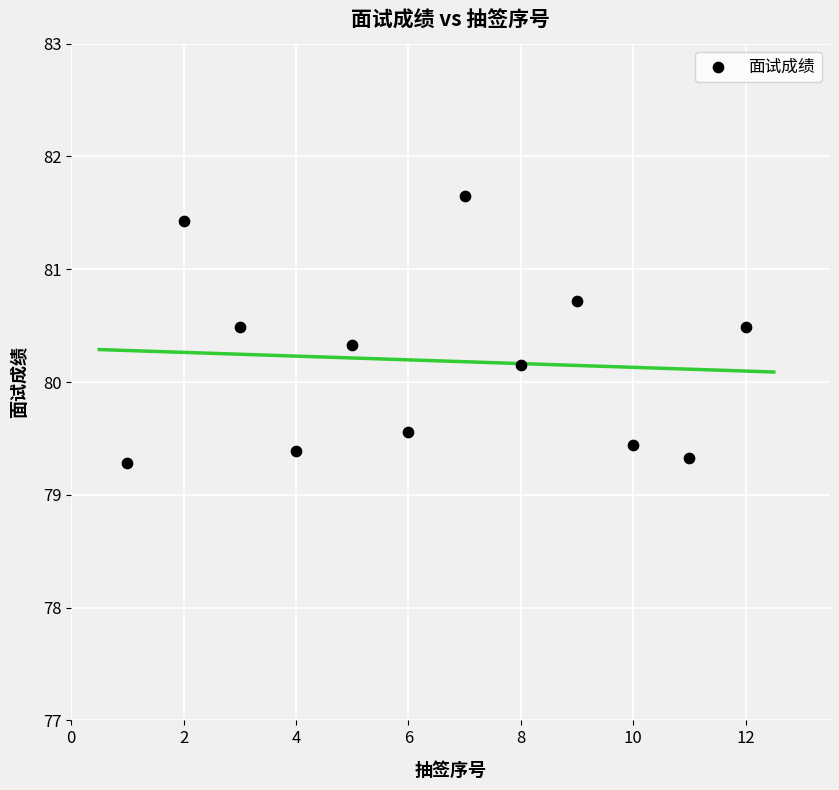

What is the range of X values (max minus min)?

11.0